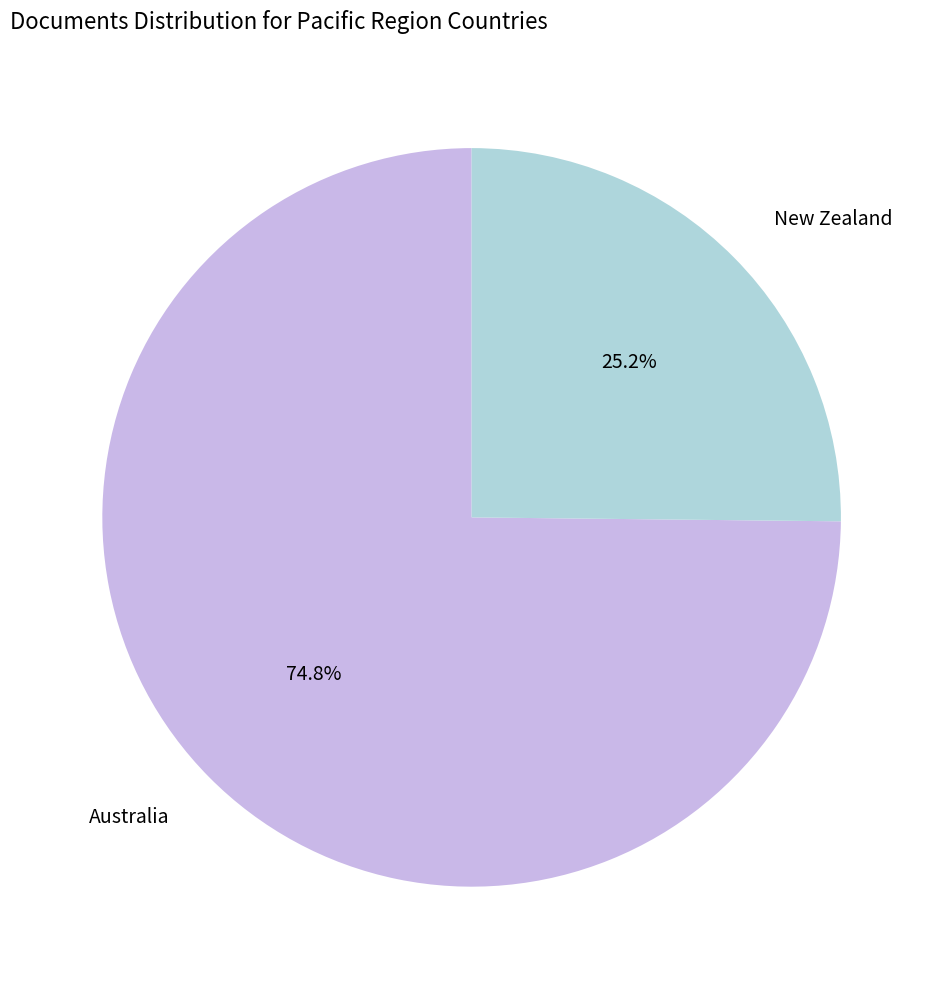

Rank the categories by value from lowest to highest.

New Zealand, Australia